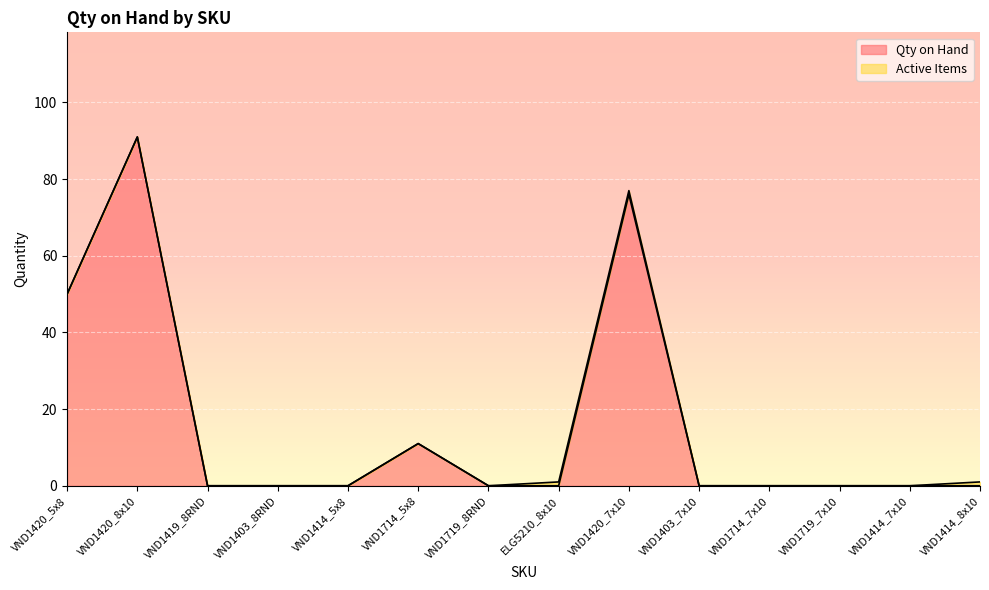

What is the sum of all values?

228